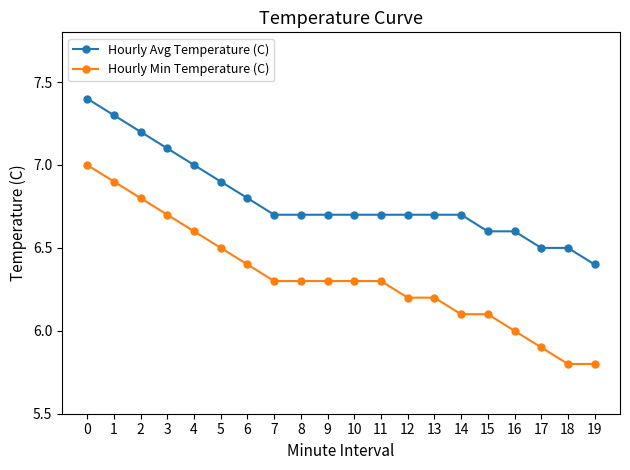

Which series has the largest range (max minus min)?

Hourly Min Temperature (C)